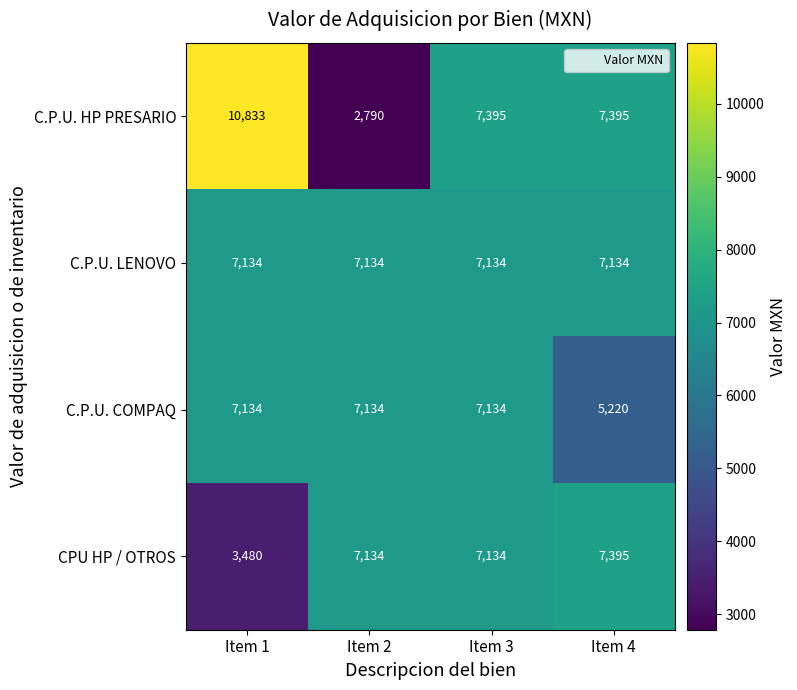

Reading left to right, transcribe all the data shown in this chart.

C.P.U. HP PRESARIO: 10833	2790	7395	7395
C.P.U. LENOVO: 7134	7134	7134	7134
C.P.U. COMPAQ: 7134	7134	7134	5220
CPU HP / OTROS: 3480	7134	7134	7395